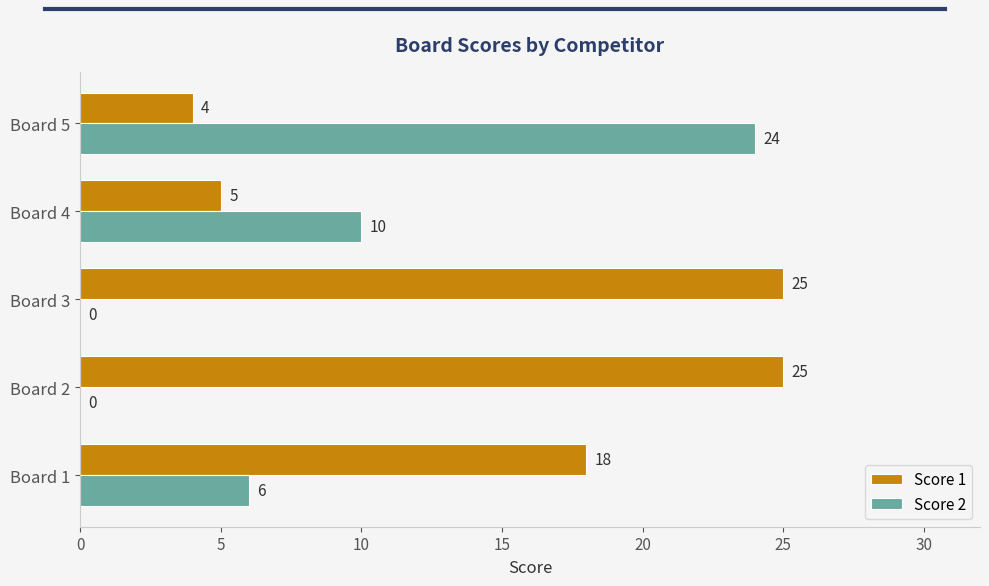

What is the greatest value displayed?

25